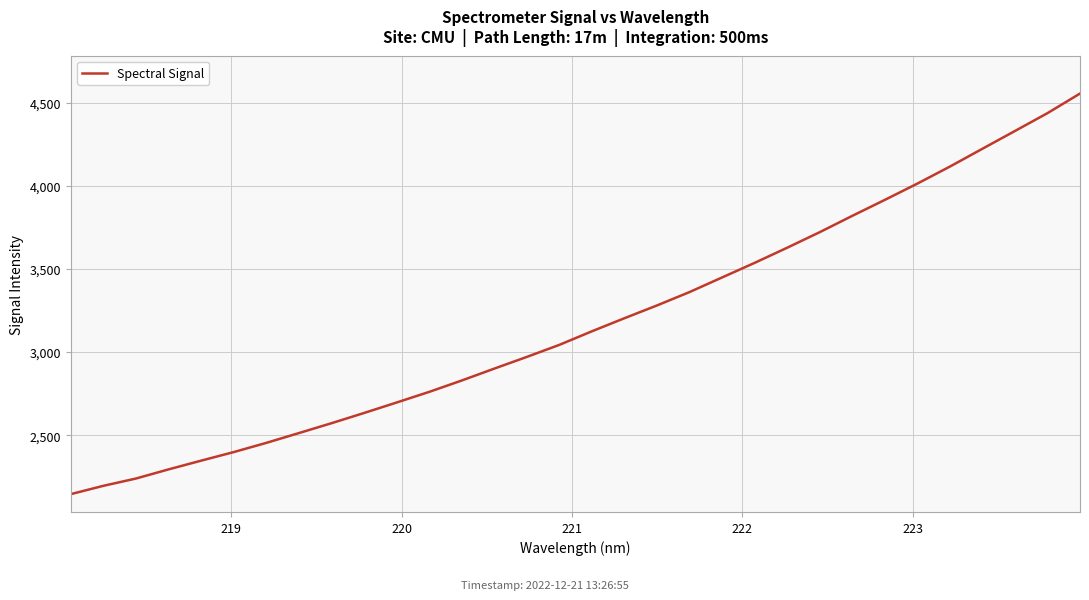

What is the difference between the maximum and minimum values?

2409.5